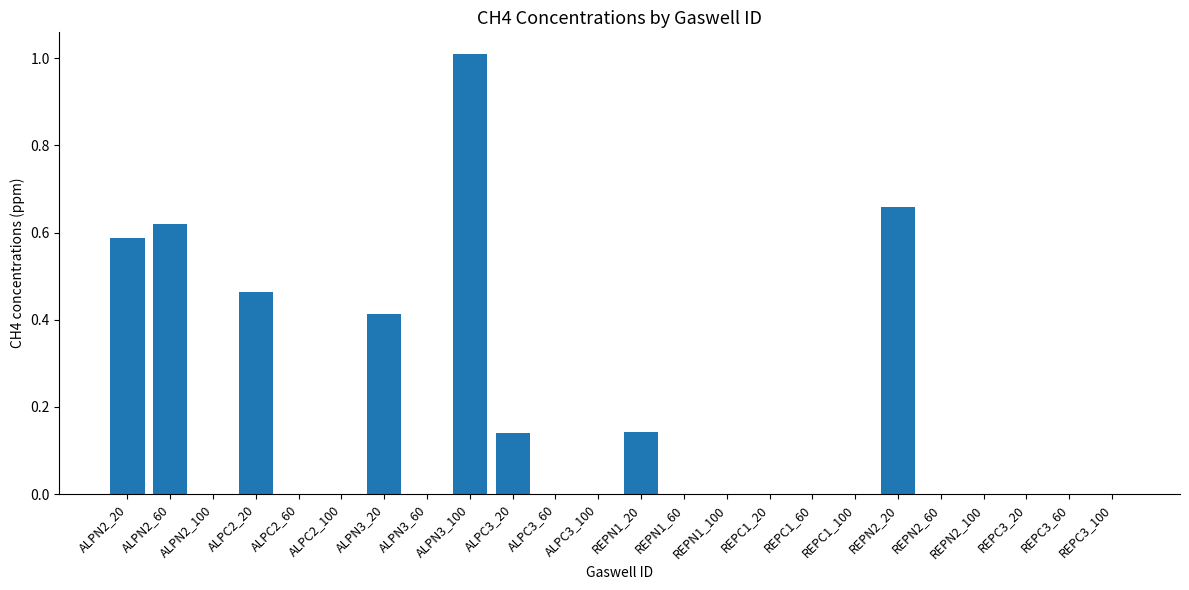

Which category has the highest value across all series?

ALPN3_100